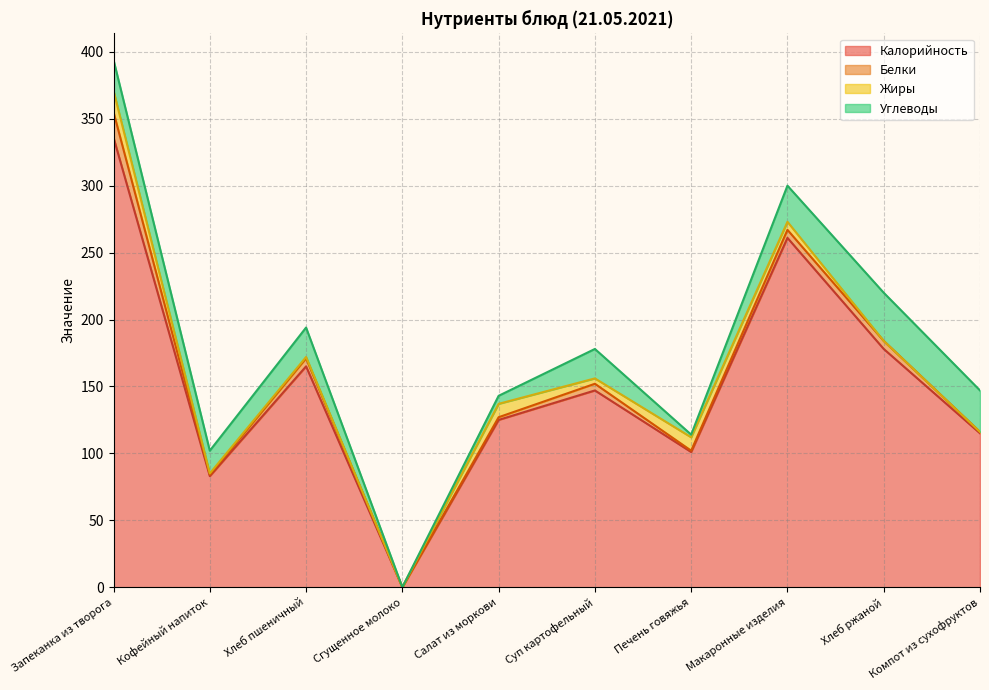

Which category has the highest value in the Калорийность series?

Запеканка из творога